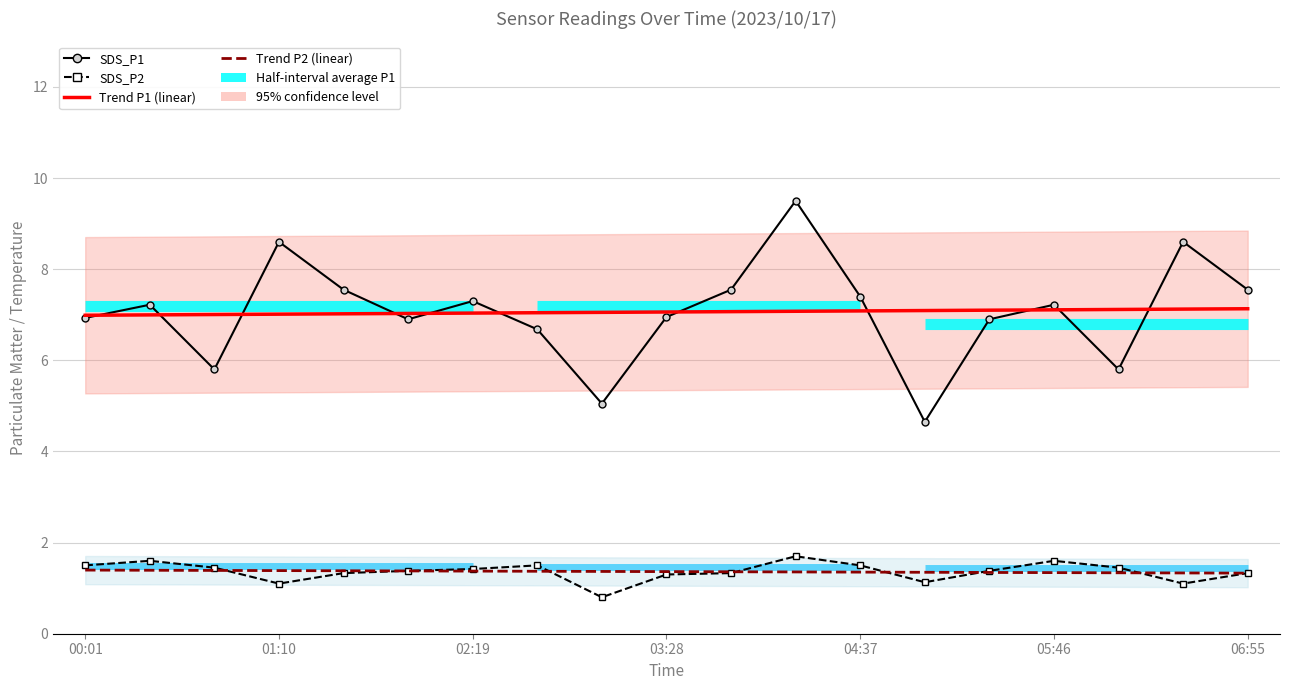

At which label is Trend P2 (linear) closest to 1?

06:55